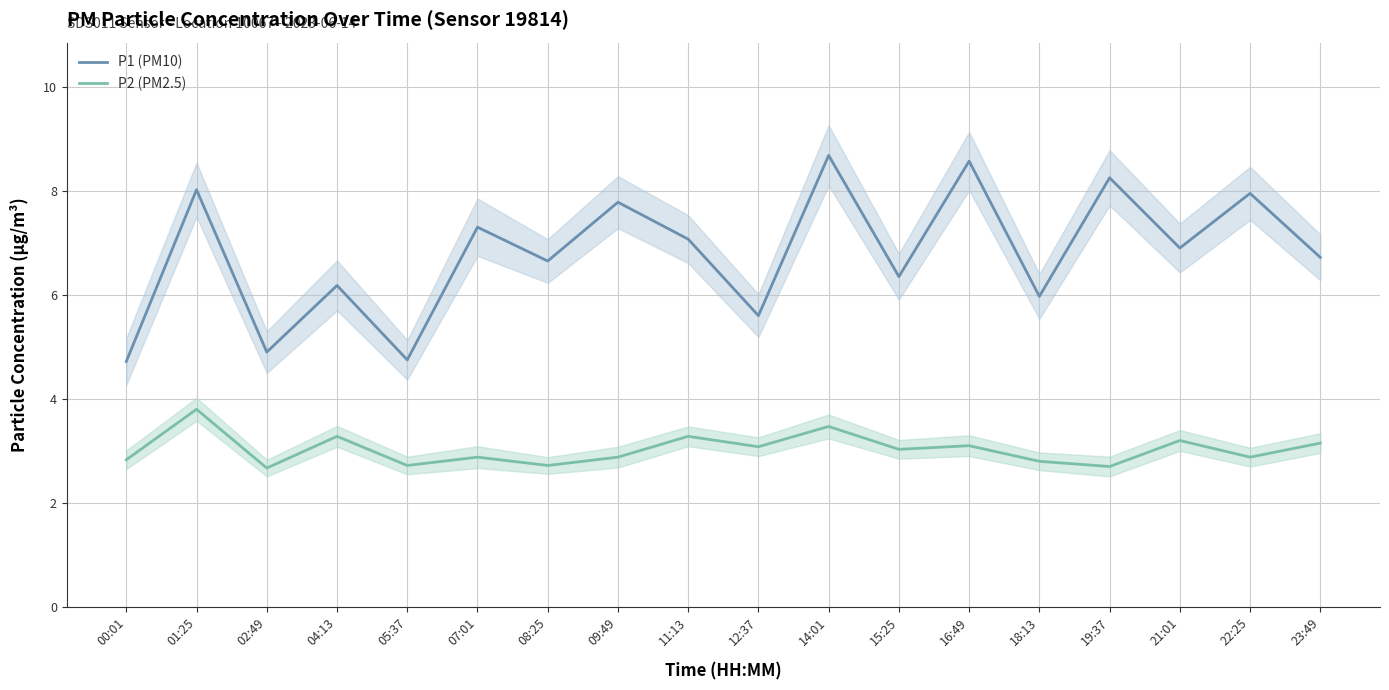

Is the value of P1 (PM10) at 19:37 greater than the value of P2 (PM2.5) at 07:01?

Yes